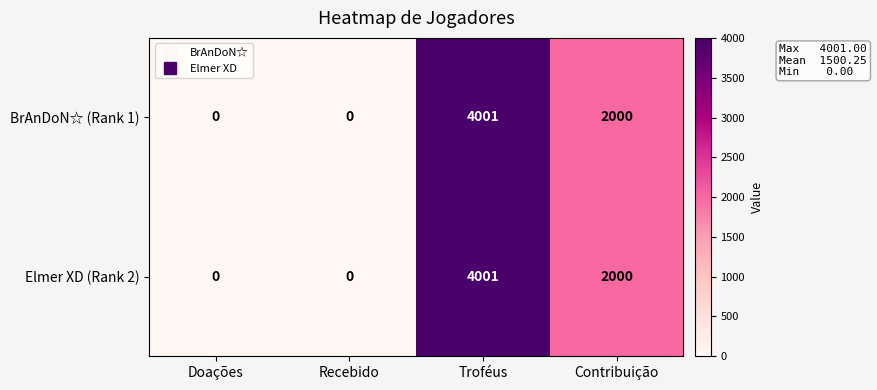

Reading right to left, extract all data points from this chart.

BrAnDoN☆ (Rank 1): Contribuição=2000	Troféus=4001	Recebido=0	Doações=0
Elmer XD (Rank 2): Contribuição=2000	Troféus=4001	Recebido=0	Doações=0